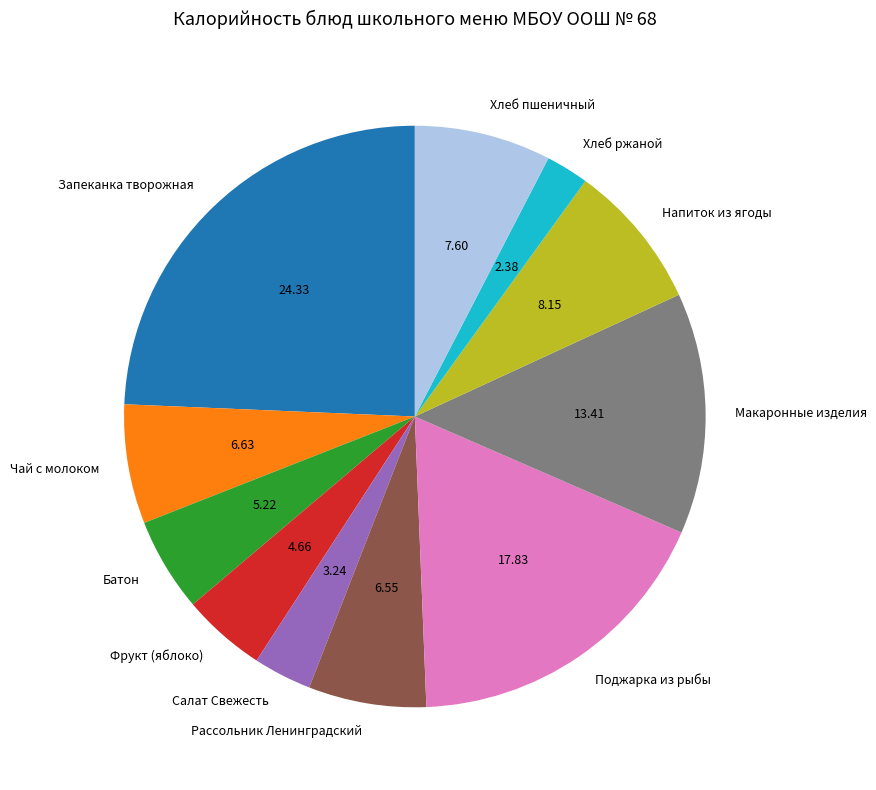

What is the largest slice in the pie chart?

Запеканка творожная